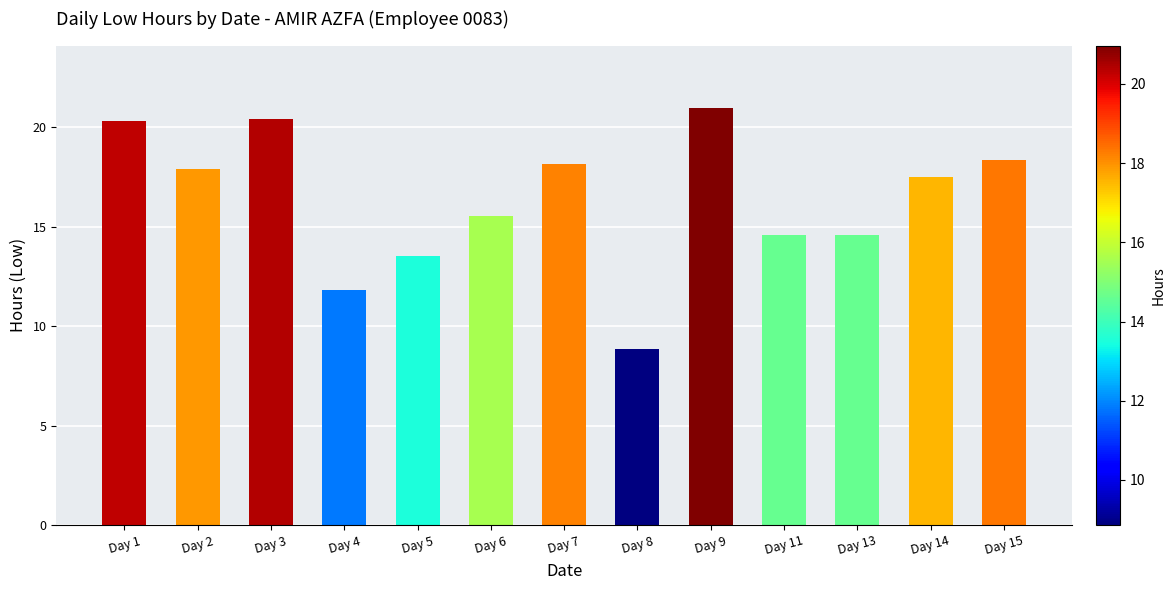

How many bars are there in total?

13